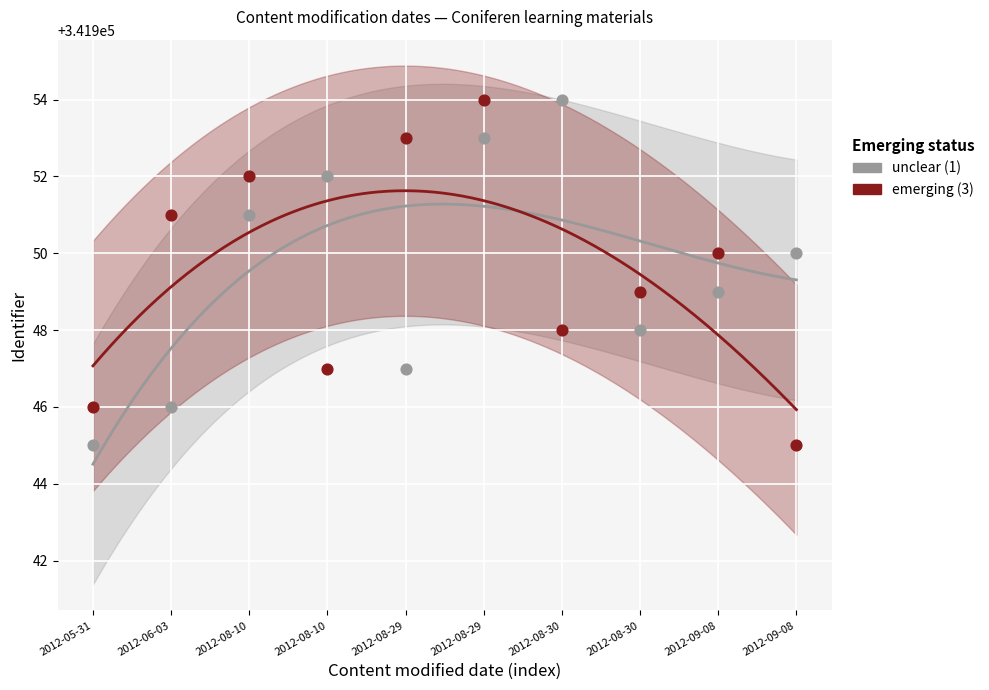

At how many categories does at least one series exceed 341951?

5